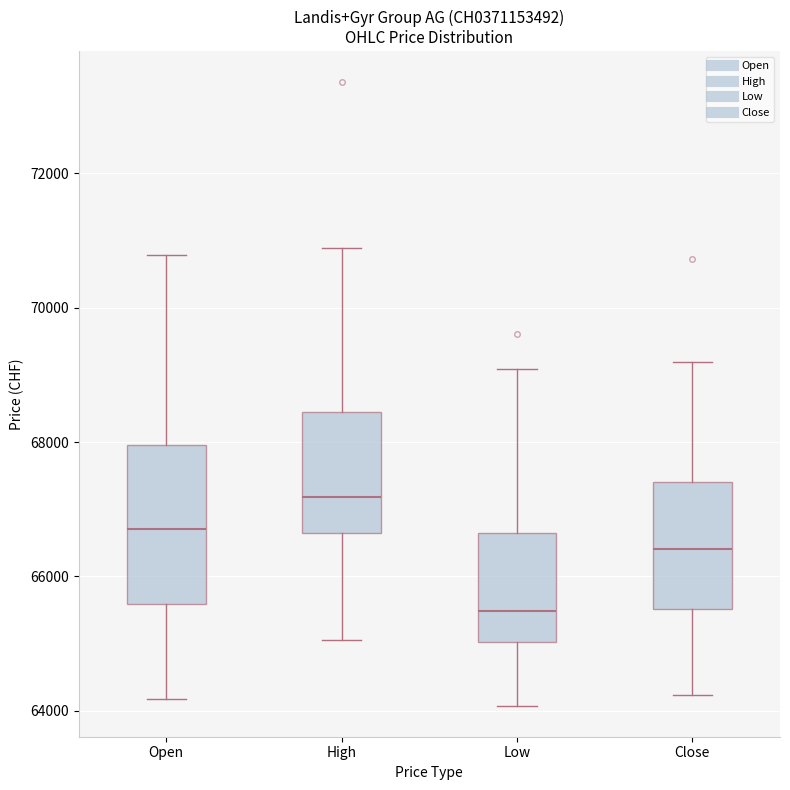

Reading left to right, read every box against the y-axis: the position of its median line, the range the box covers, and the ends of its whiskers. The values are not printed on the chart, so give them approximately, as read against the axis.

Open: median 66800, box 65600 to 68000, whiskers 64200 to 70800
High: median 67200, box 66600 to 68400, whiskers 65000 to 70800
Low: median 65400, box 65000 to 66600, whiskers 64000 to 69000
Close: median 66400, box 65600 to 67400, whiskers 64200 to 69200